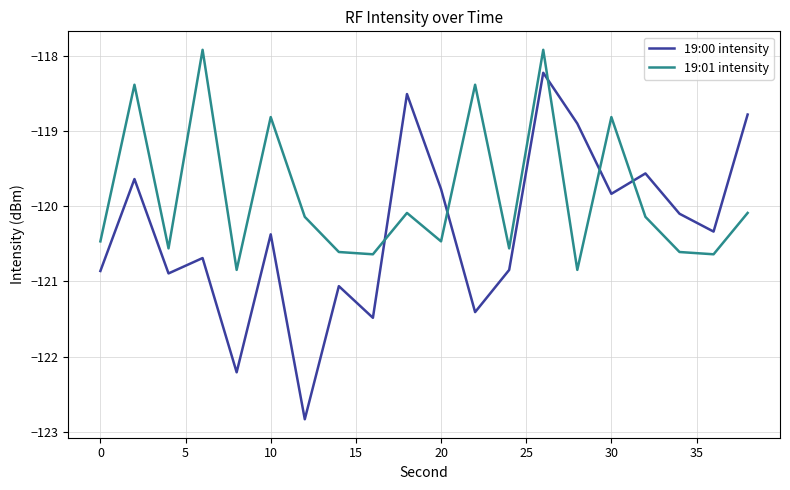

What is the difference between the maximum and minimum values in the 19:00 intensity series?

4.6